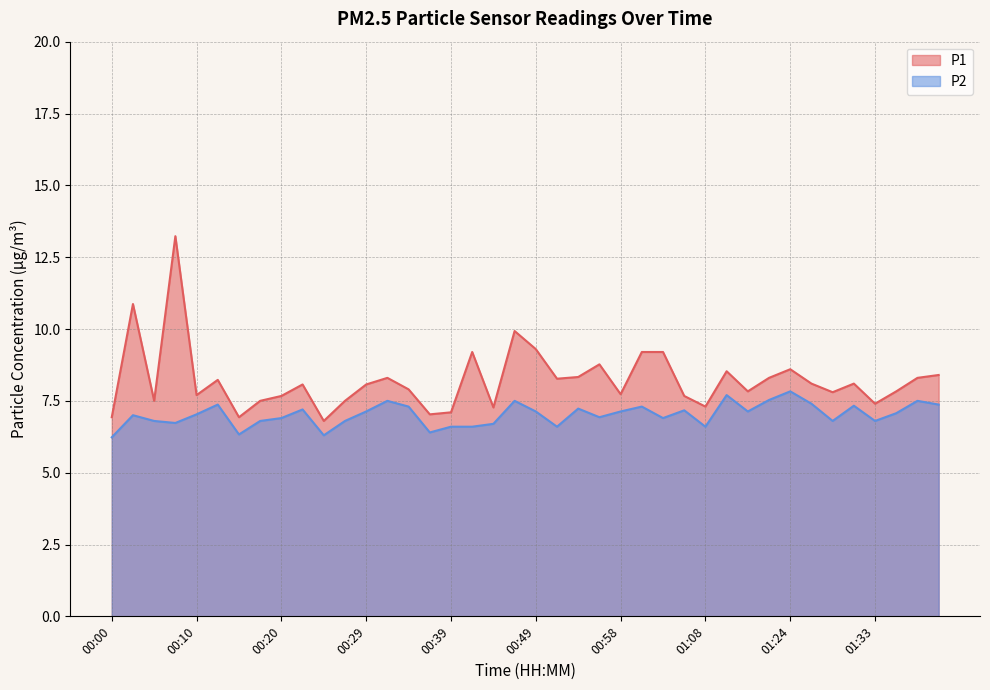

Reading left to right, what are all the values shown in this chart?

P1: 6.9	10.9	7.5	13.2	7.7	8.2	6.9	7.5	7.7	8.1	6.8	7.5	8.1	8.3	7.9	7.0	7.1	9.2	7.3	9.9	9.3	8.3	8.3	8.8	7.7	9.2	9.2	7.7	7.3	8.5	7.8	8.3	8.6	8.1	7.8	8.1	7.4	7.8	8.3	8.4
P2: 6.2	7.0	6.8	6.7	7.0	7.4	6.3	6.8	6.9	7.2	6.3	6.8	7.1	7.5	7.3	6.4	6.6	6.6	6.7	7.5	7.1	6.6	7.2	6.9	7.1	7.3	6.9	7.2	6.6	7.7	7.1	7.5	7.8	7.4	6.8	7.3	6.8	7.1	7.5	7.4